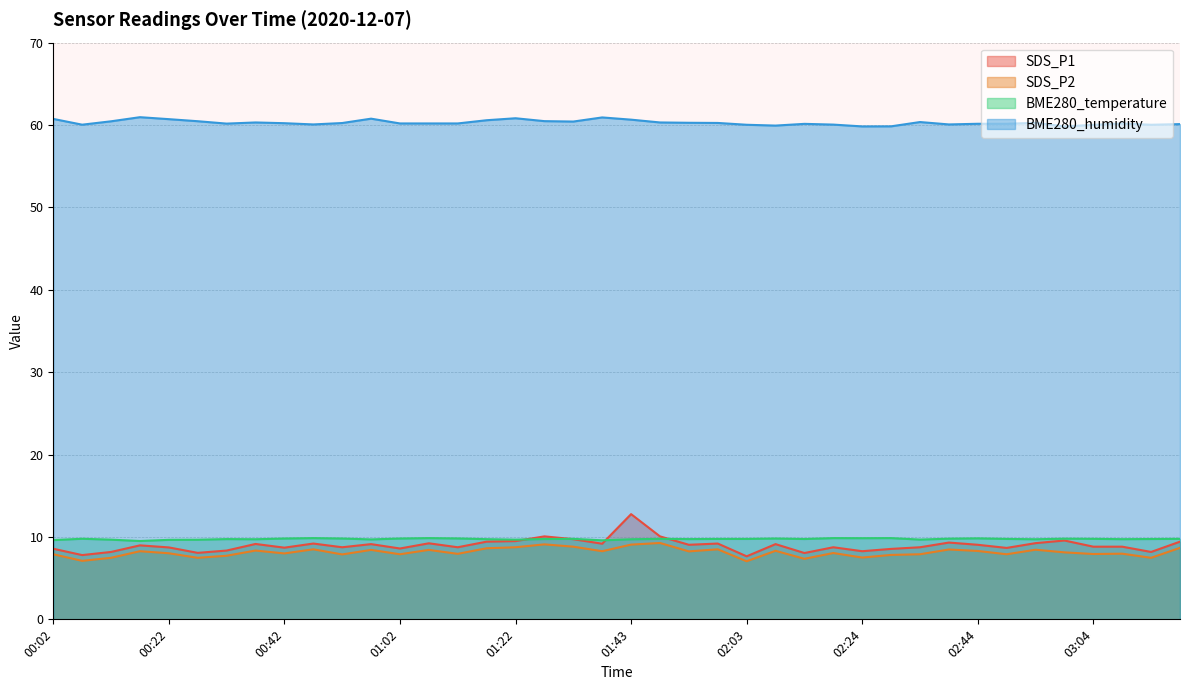

The BME280_temperature series shows 9.7 at 02:34. True or false?

True